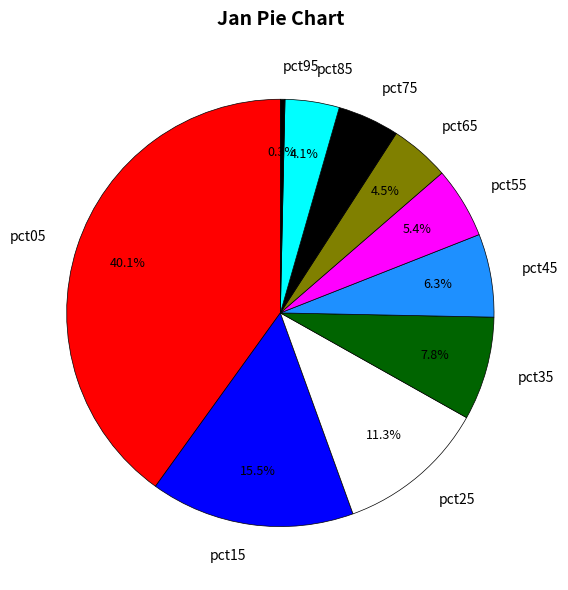

Which has a higher value, pct15 or pct25?

pct15